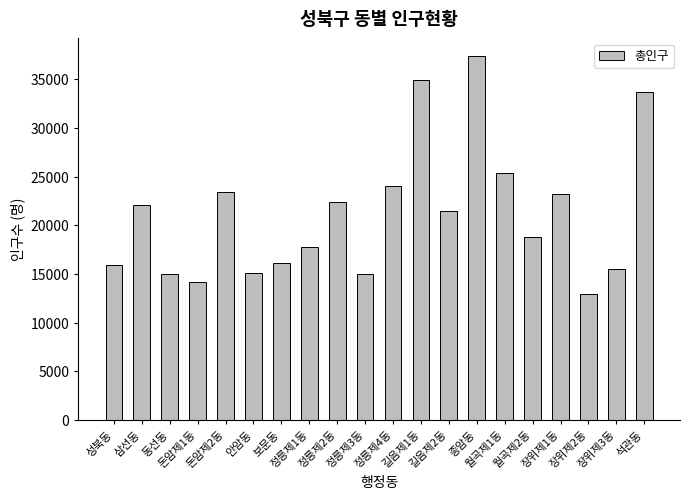

Which label corresponds to the largest value in the chart?

종암동